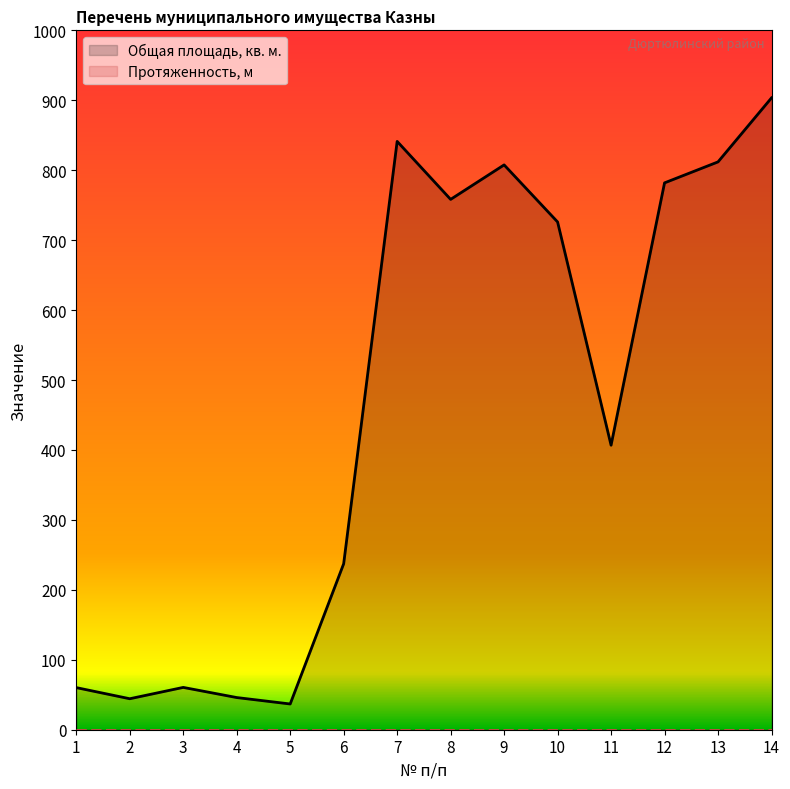

Rank the series by their average value, from highest to lowest.

Общая площадь, кв. м., Протяженность, м